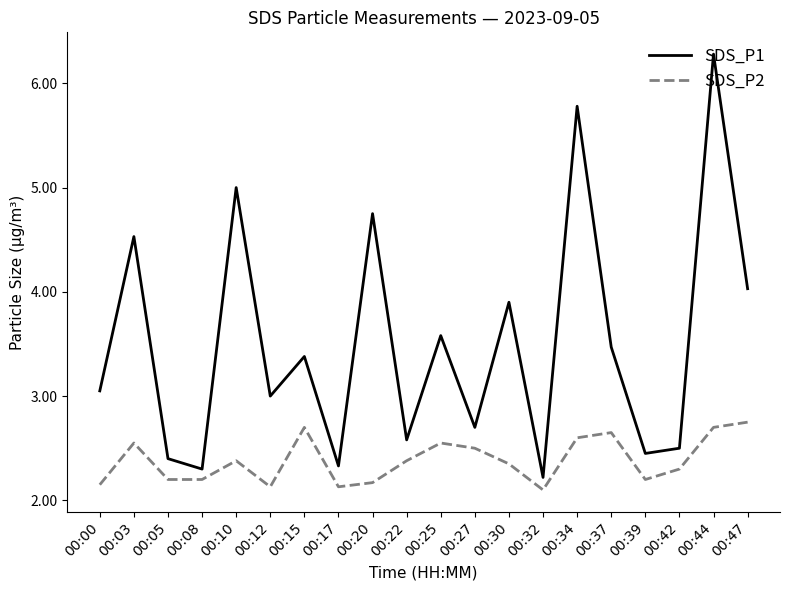

Is the value of SDS_P2 at 00:05 greater than the value of SDS_P1 at 00:05?

No